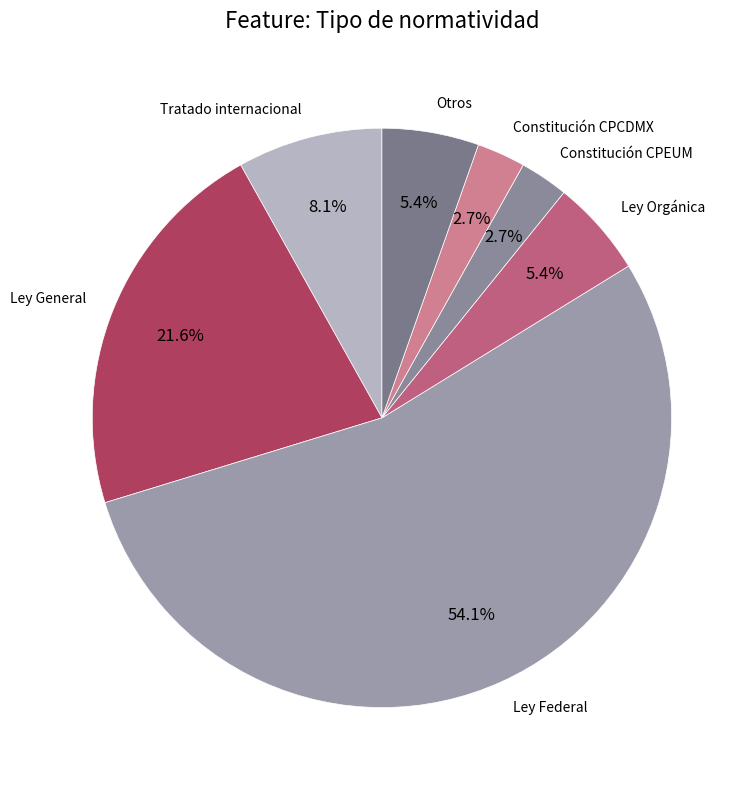

Between Ley Federal and Ley Orgánica, which is larger?

Ley Federal